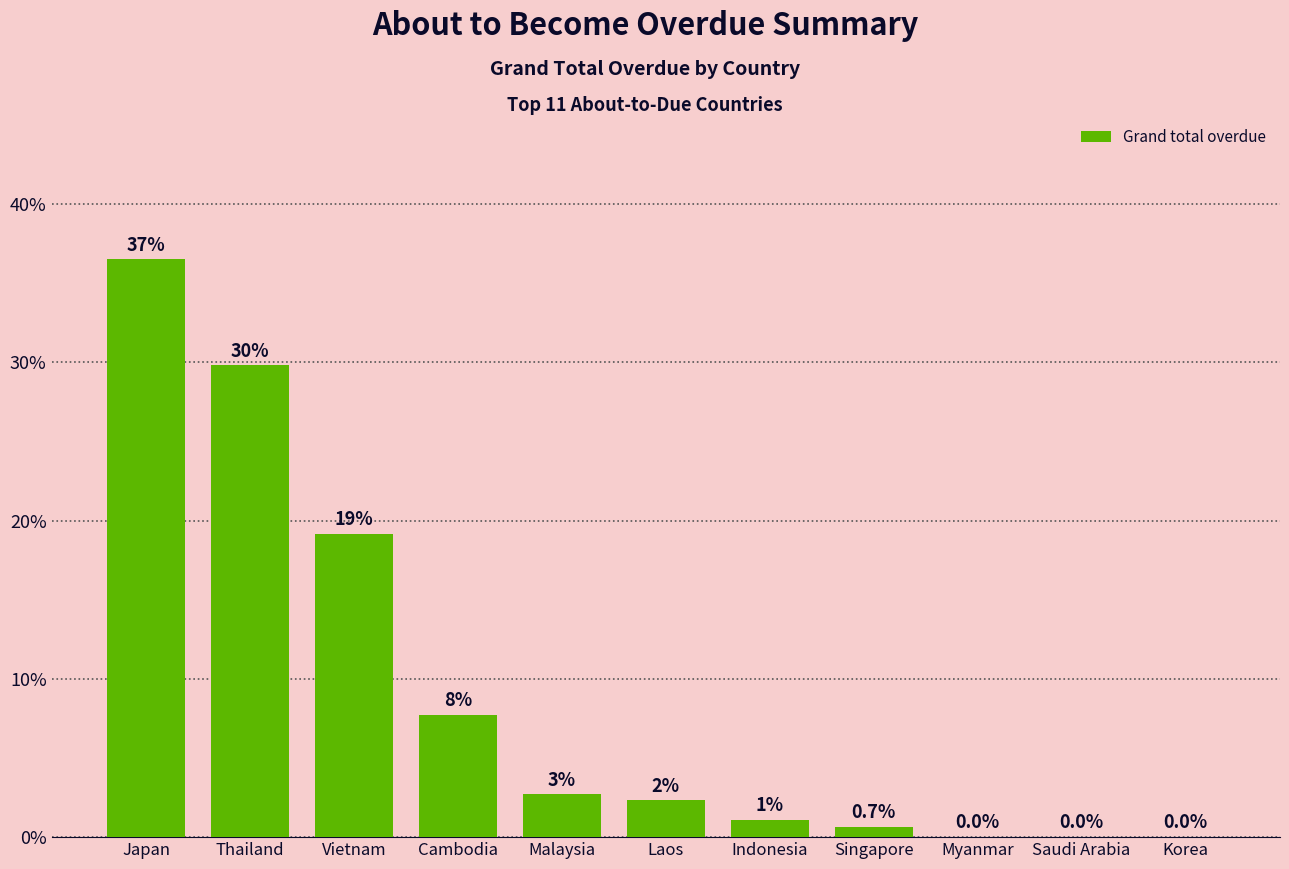

Are the bars horizontal?

No